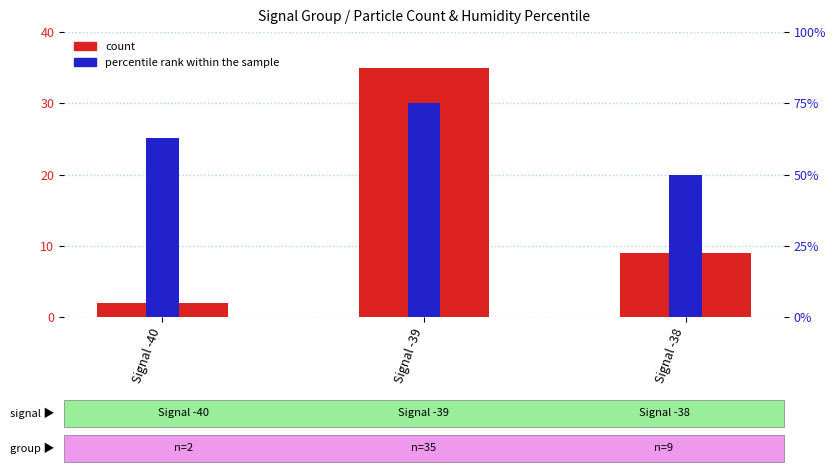

What is the average value of the percentile rank within the sample series?

62.6